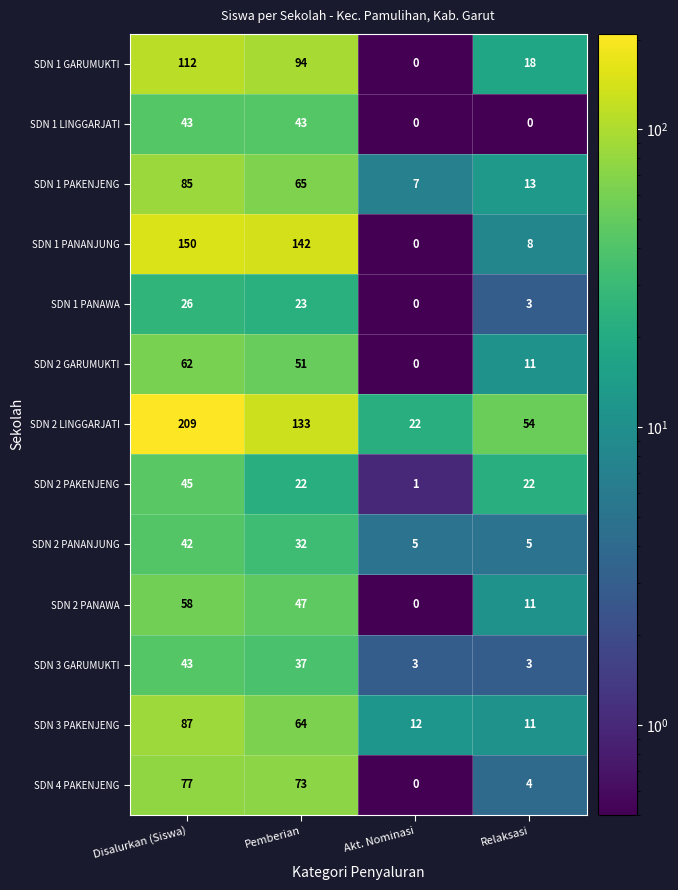

How many SDN 1 PANAWA values are between 3 and 26?

3